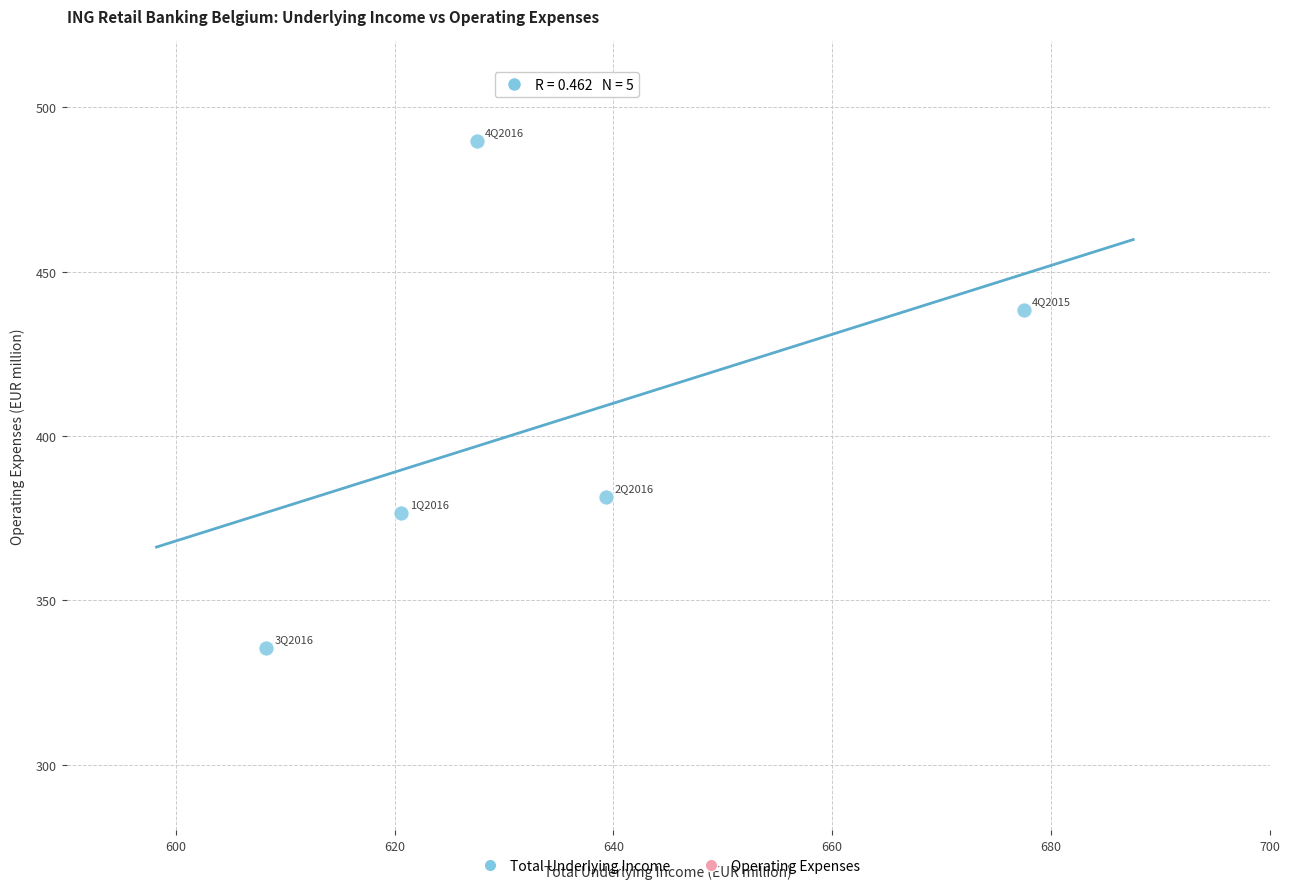

What is the range of Y values (max minus min)?

154.1